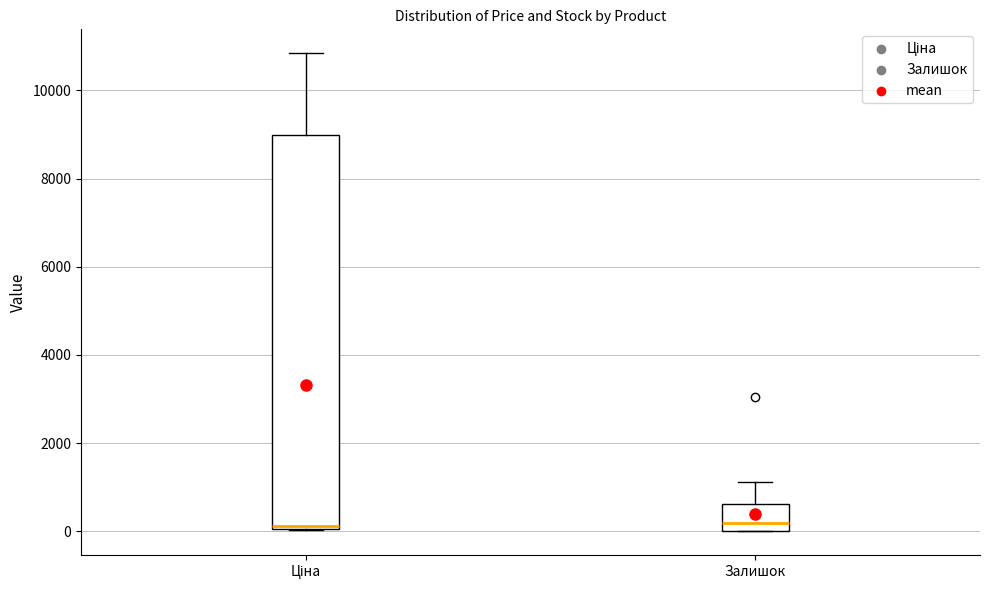

Which box is the tallest, from its lower edge to its upper edge?

Ціна